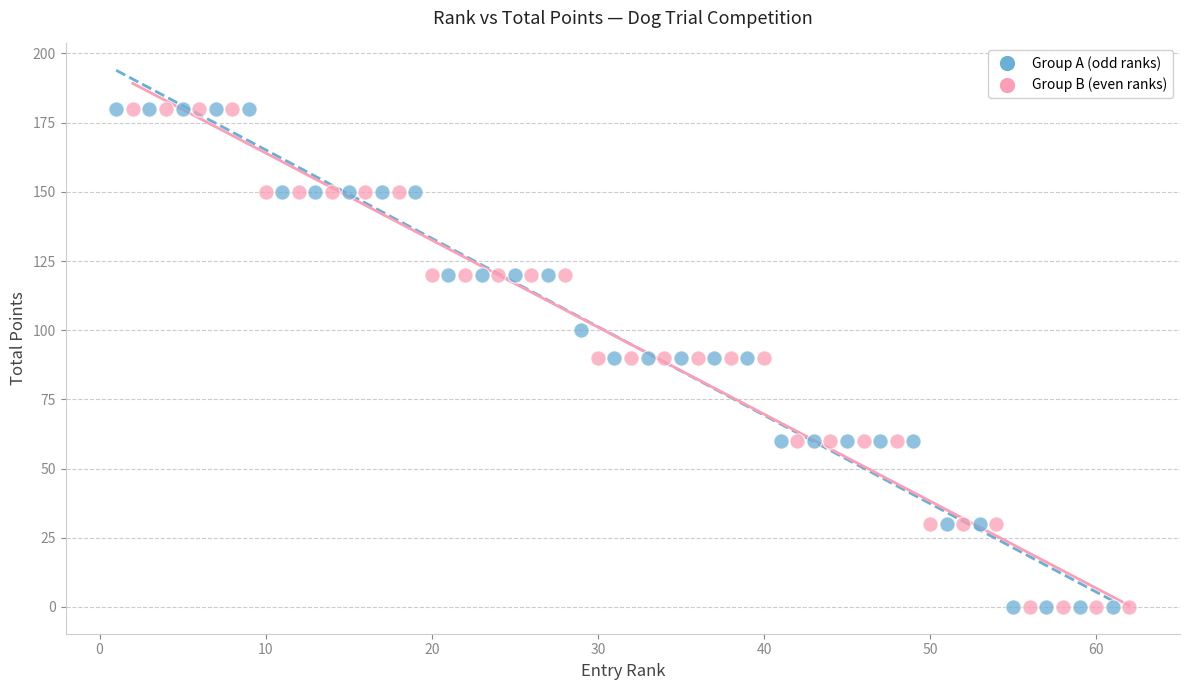

What are all the series names shown in the legend?

Group A (odd ranks), Group B (even ranks)